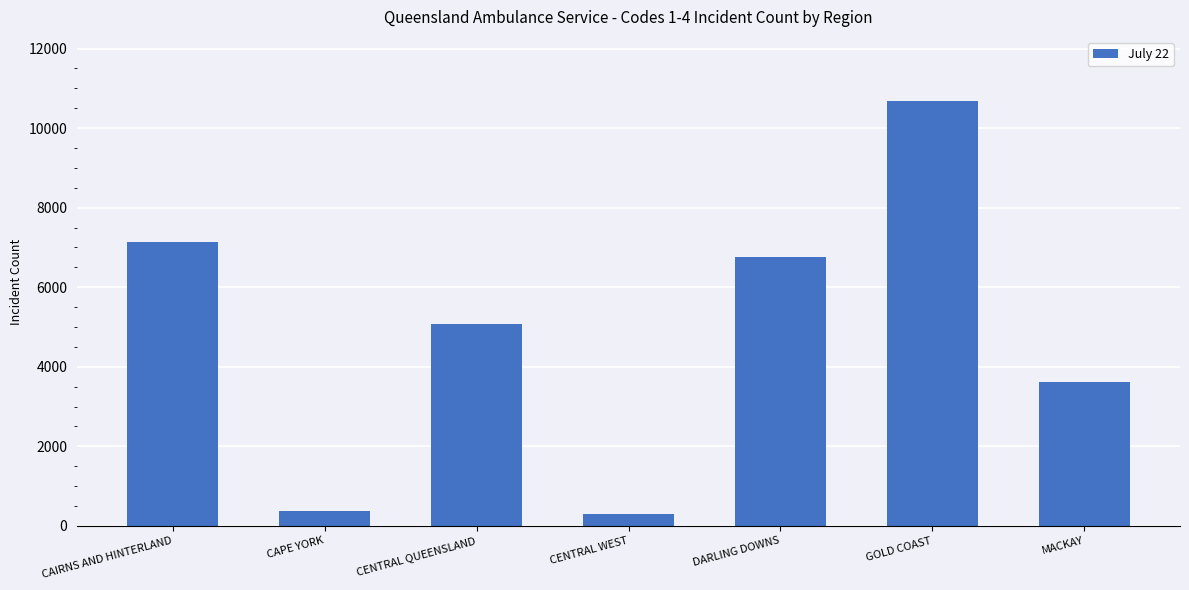

What is the minimum value shown in the chart?

288